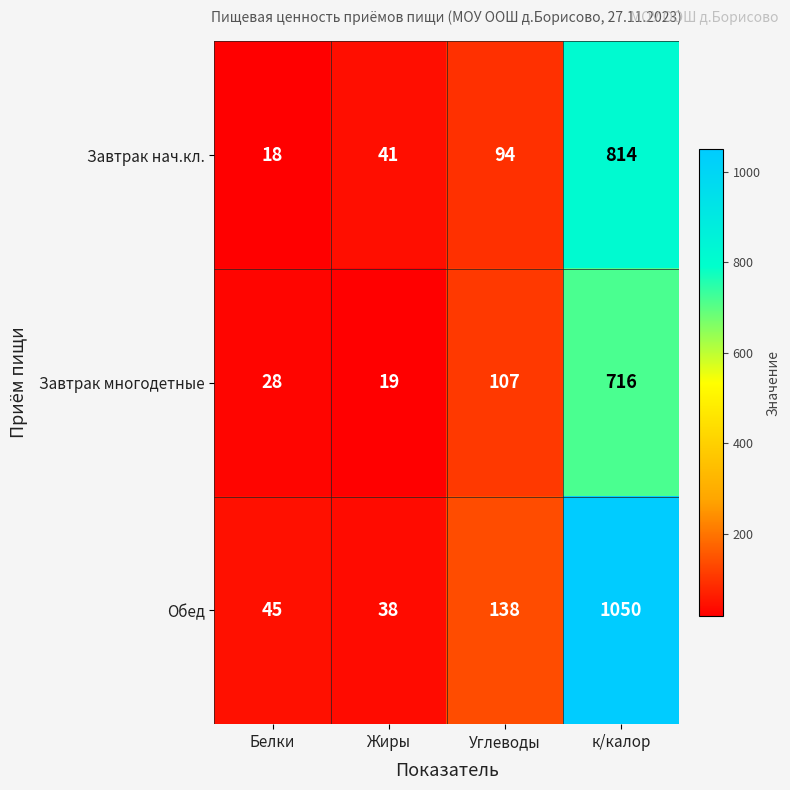

How many categories are shown in the chart?

4